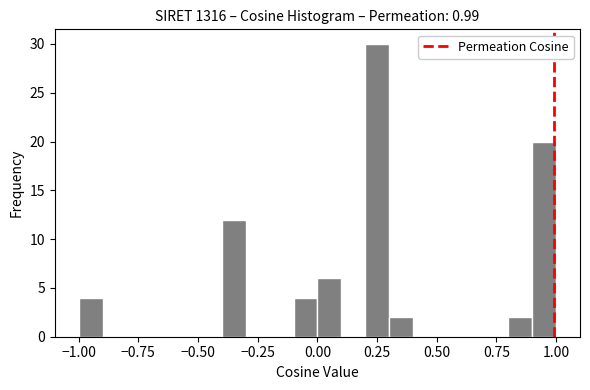

Read against the x-axis, roughly where is the centre of the tallest bar?

0.25